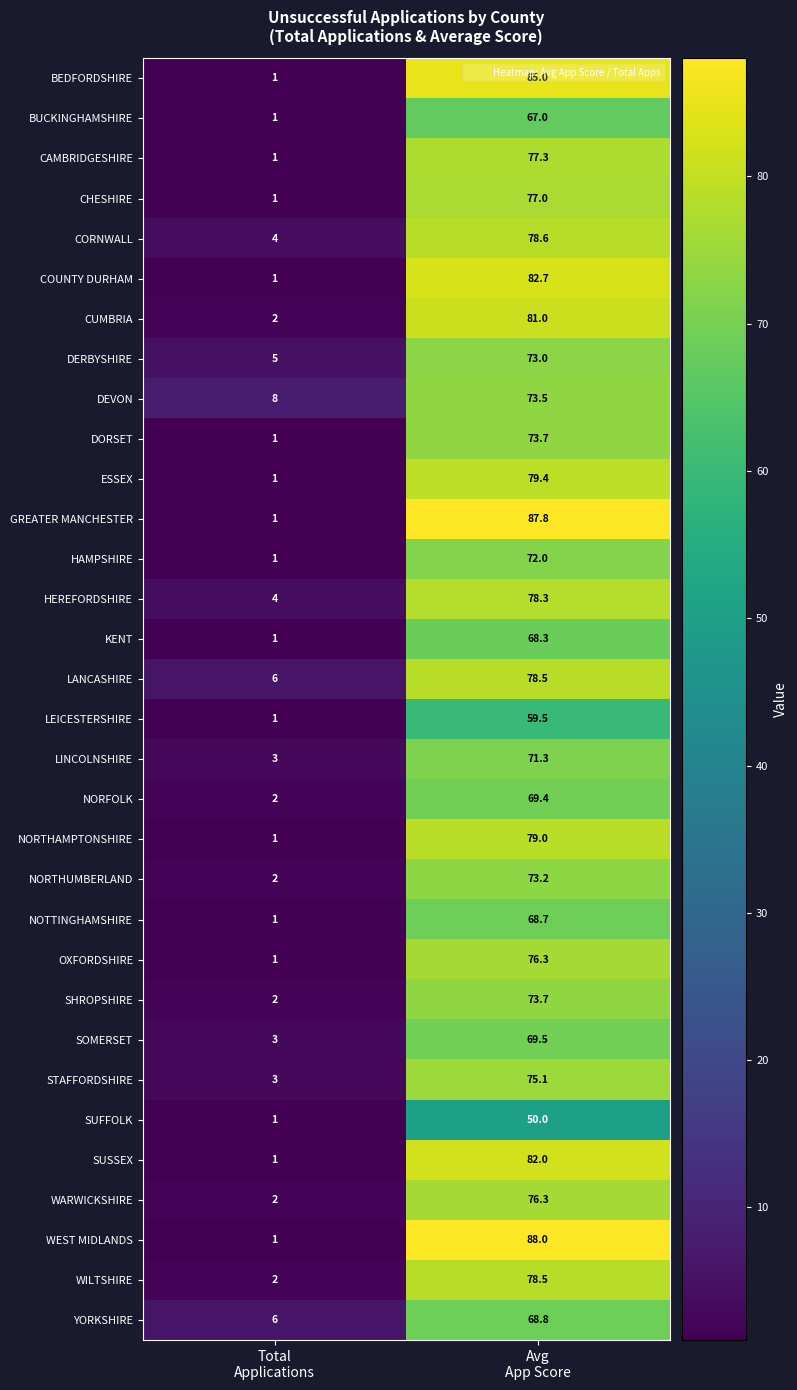

What is the sum of all BEDFORDSHIRE values?

86.0